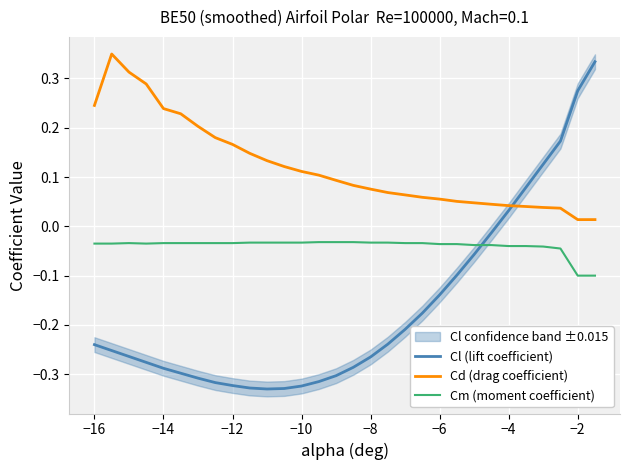

What is the difference between the maximum and minimum values in the Cd (drag coefficient) series?

0.3